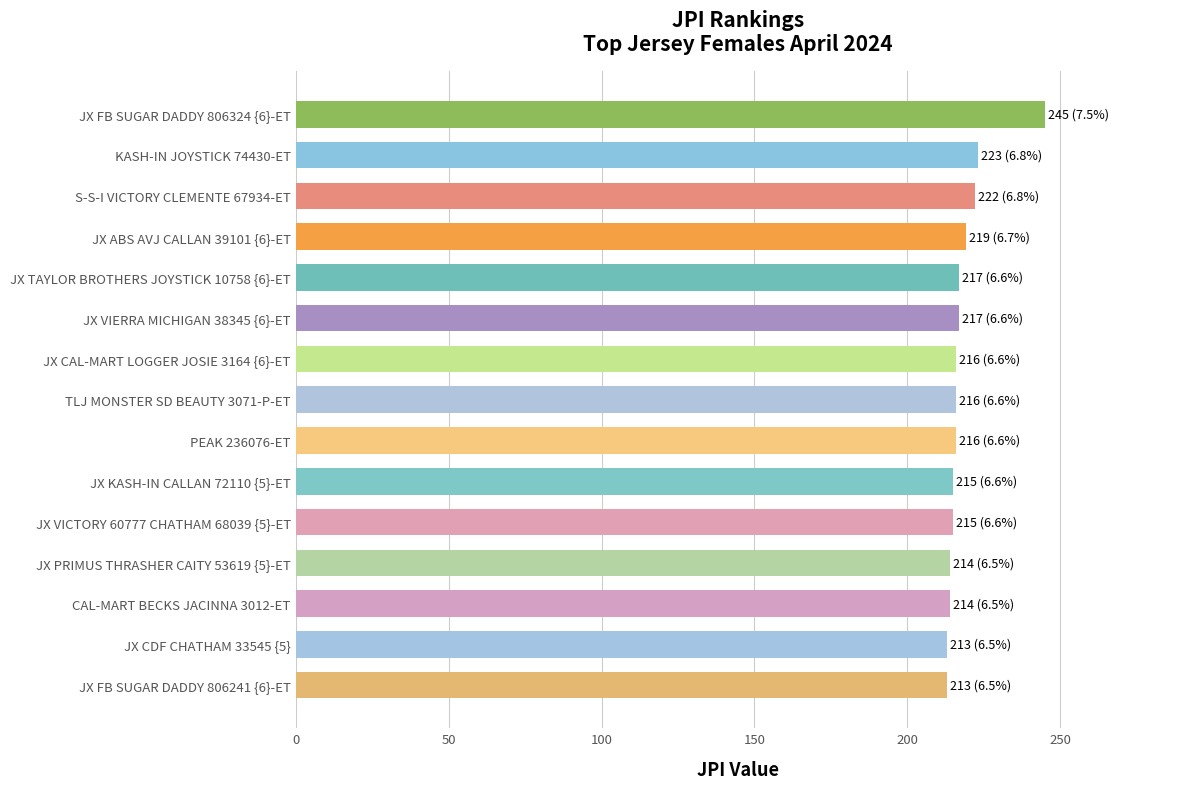

What is the difference between the maximum and second lowest values?

32